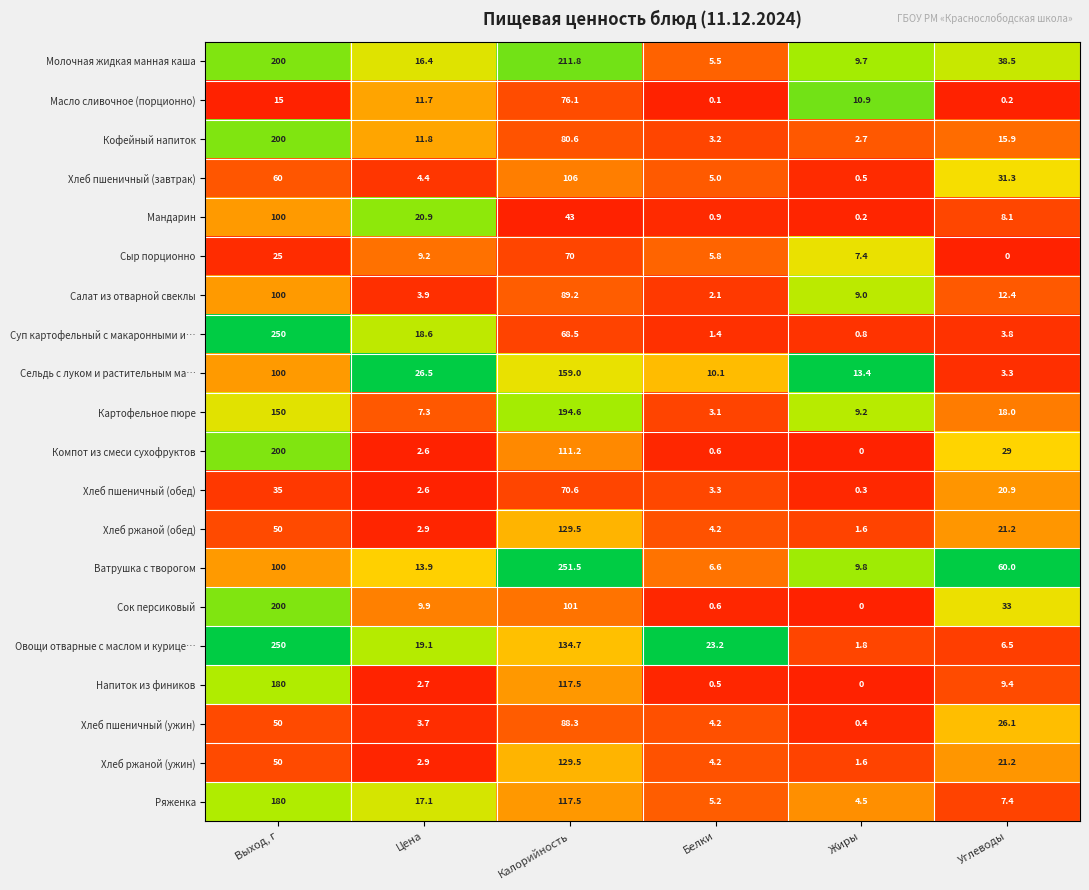

True or false: Мандарин has a value of 67.0 at Калорийность.

False